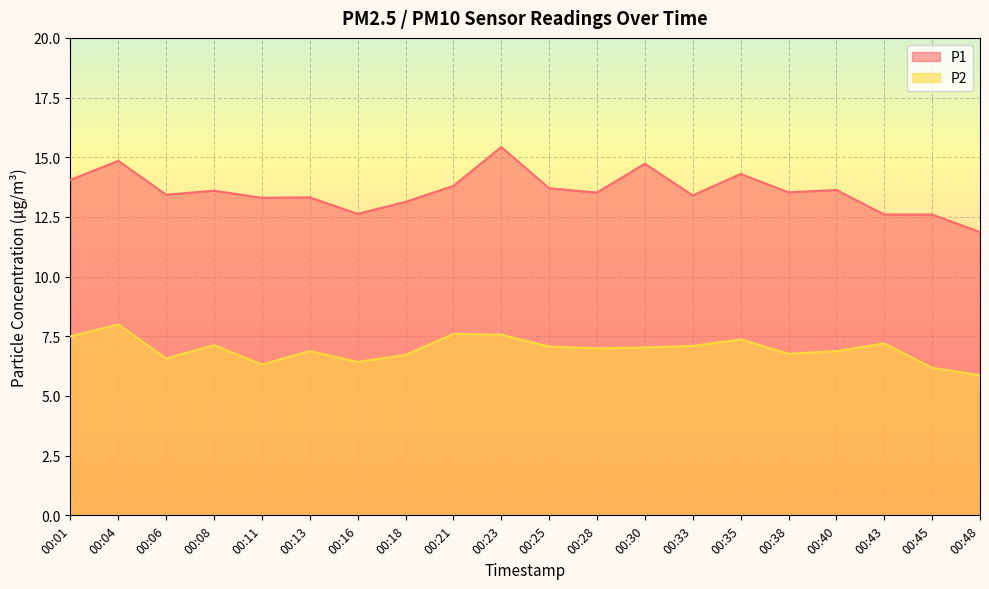

True or false: P2 and P1 cross at least once.

False